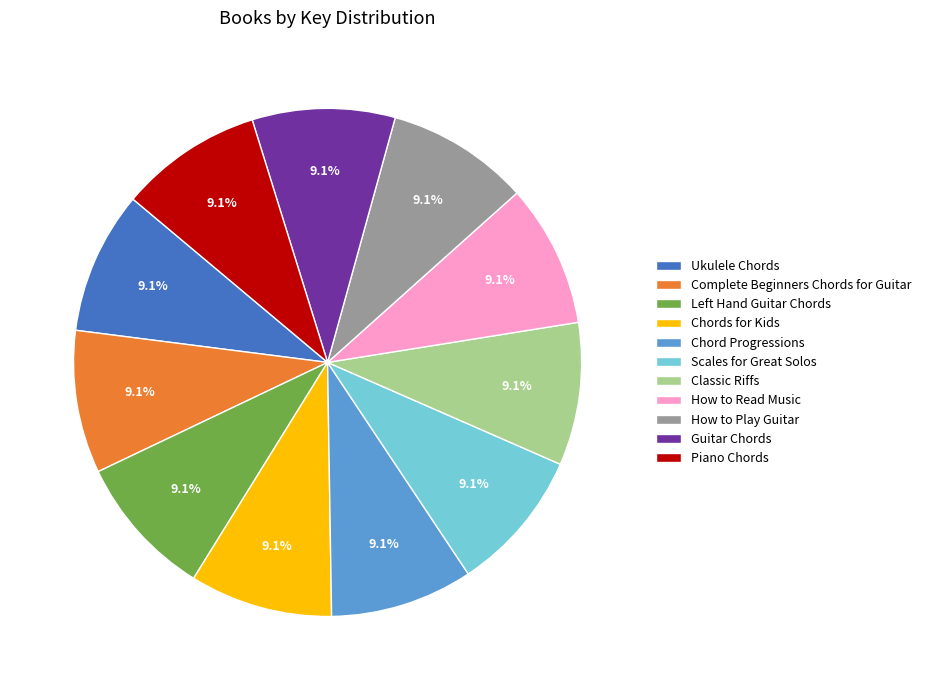

True or false: Classic Riffs accounts for 9% of the total.

True